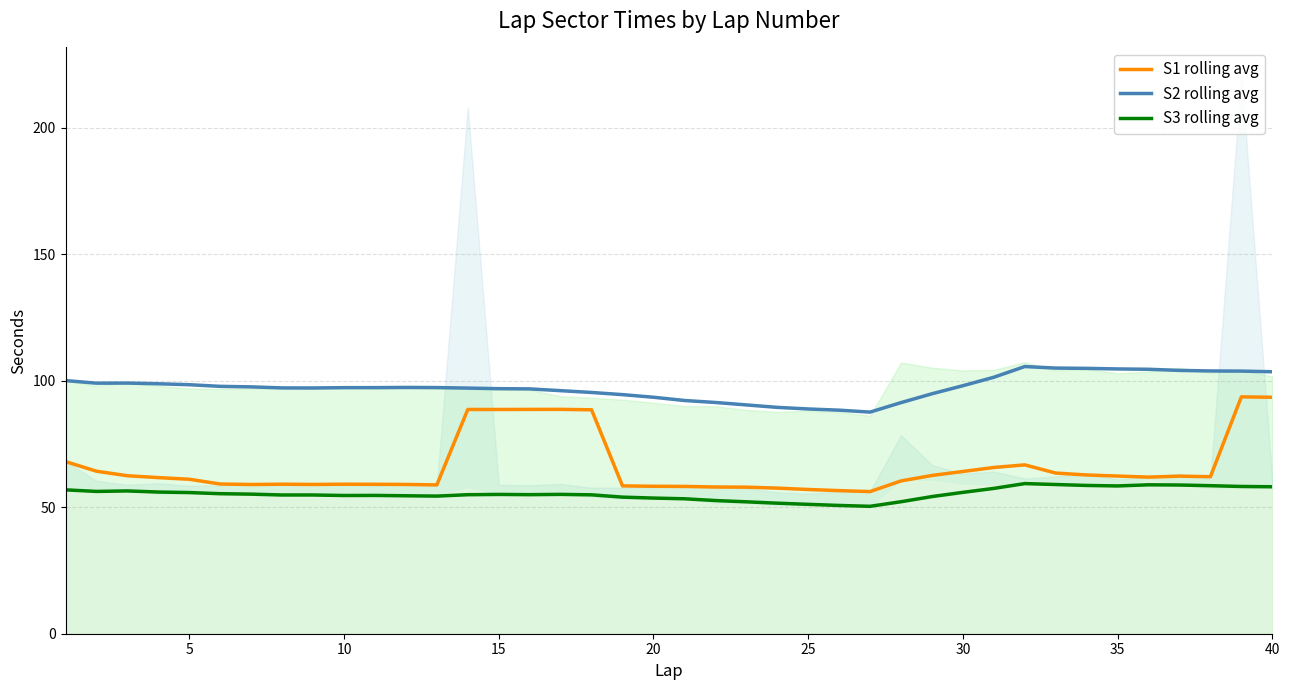

Reading left to right, list all the values displayed in this chart.

S1 rolling avg: 68.0	64.2	62.4	61.7	61.1	59.2	59.0	59.1	59.0	59.1	59.1	59.0	58.8	88.6	88.6	88.7	88.7	88.5	58.4	58.3	58.2	58.0	57.9	57.6	57.0	56.6	56.2	60.4	62.6	64.1	65.7	66.7	63.5	62.7	62.3	61.9	62.3	62.1	93.6	93.5
S2 rolling avg: 100.1	99.0	99.1	98.8	98.4	97.8	97.6	97.2	97.1	97.3	97.3	97.3	97.3	97.1	96.9	96.8	96.1	95.4	94.5	93.5	92.2	91.4	90.4	89.5	88.8	88.4	87.6	91.3	94.8	98.0	101.4	105.6	105.0	104.9	104.7	104.5	104.1	103.9	103.8	103.6
S3 rolling avg: 56.9	56.2	56.4	56.0	55.8	55.3	55.2	54.8	54.8	54.6	54.7	54.5	54.4	54.9	55.1	55.0	55.1	54.9	54.0	53.6	53.3	52.6	52.1	51.6	51.1	50.7	50.4	52.2	54.2	55.9	57.4	59.3	59.0	58.6	58.4	58.9	58.8	58.5	58.2	58.1